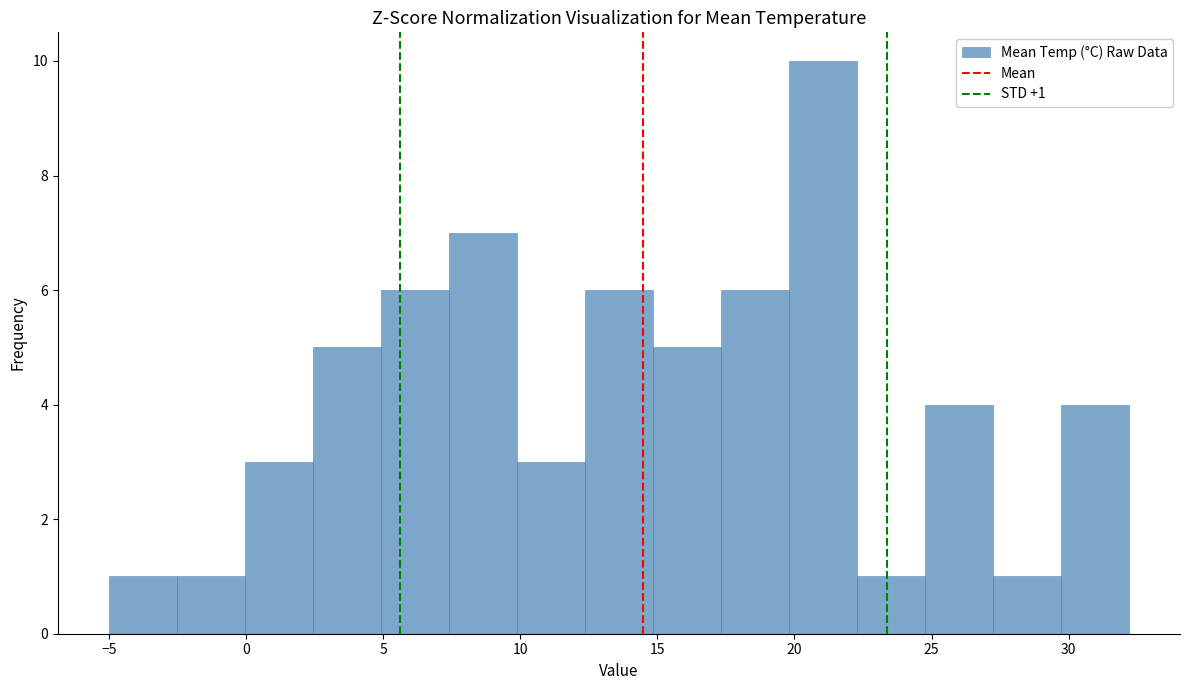

Which range on the x-axis has the tallest bar?

20.0 to 22.5